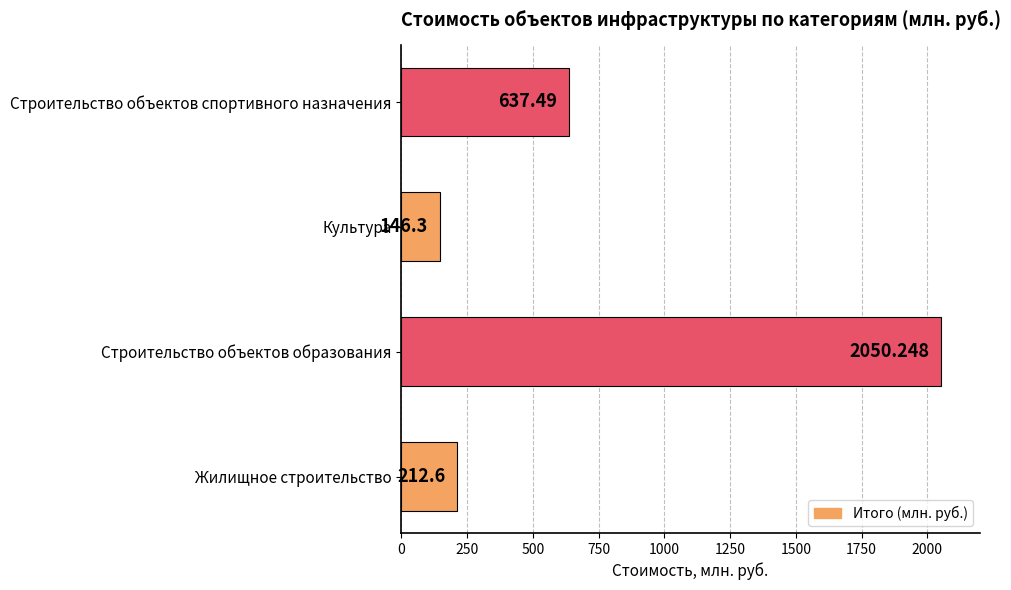

Where is the data nearest to the value 1098?

Строительство объектов спортивного назначения